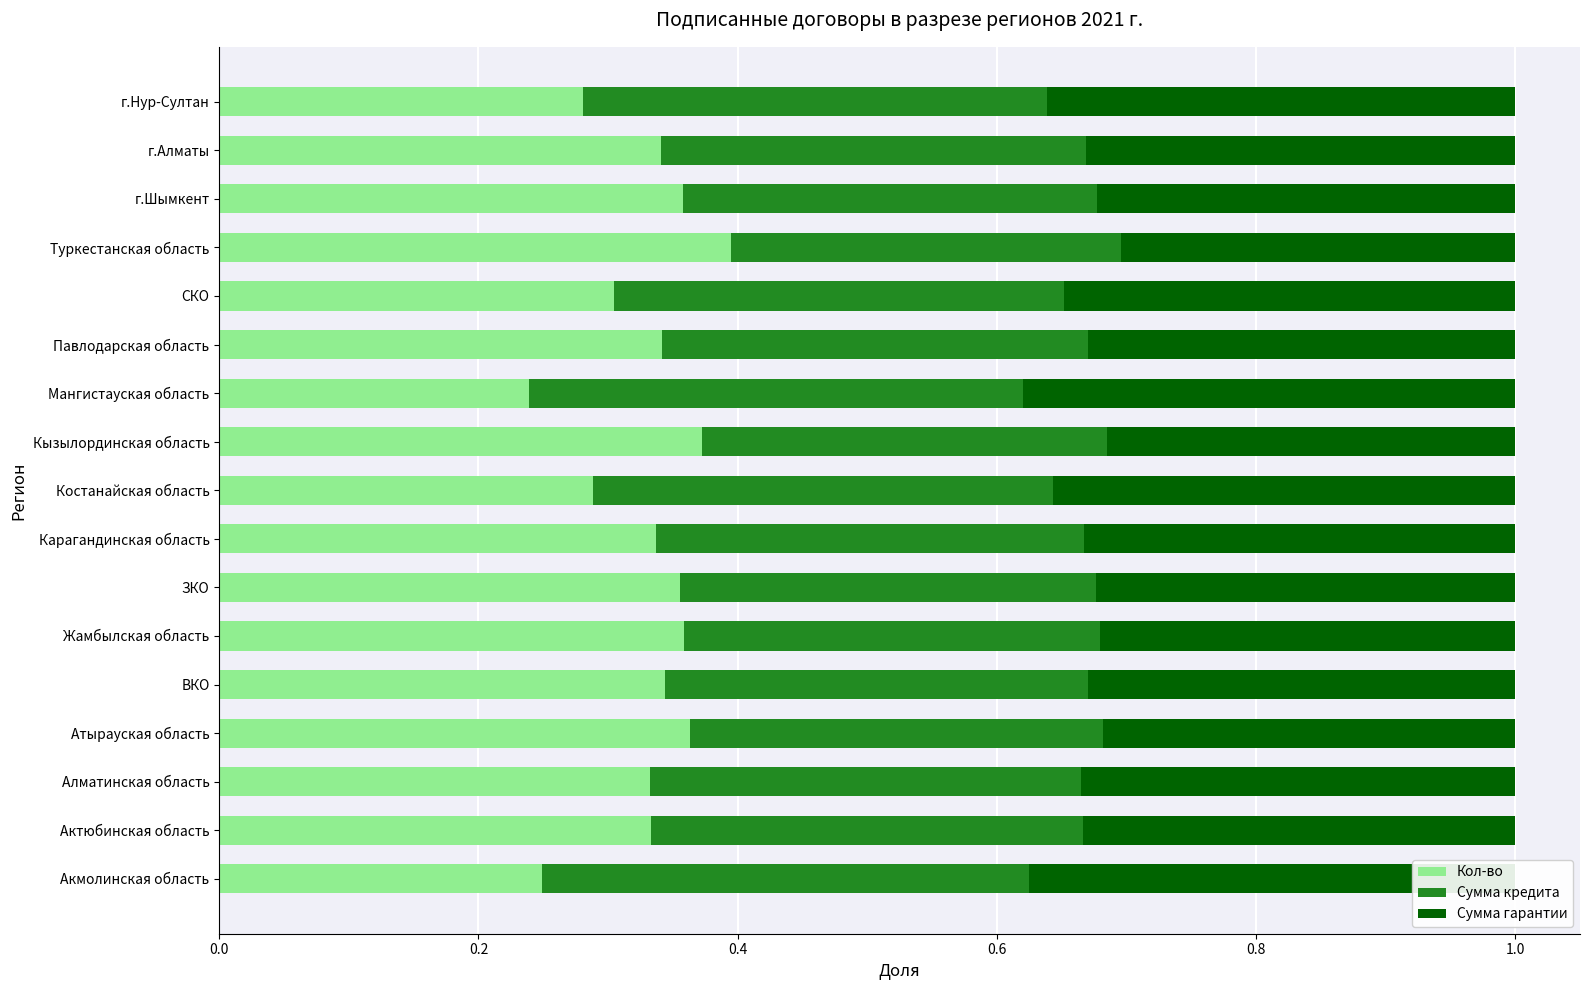

What is the total value across all series at ЗКО?

1.0